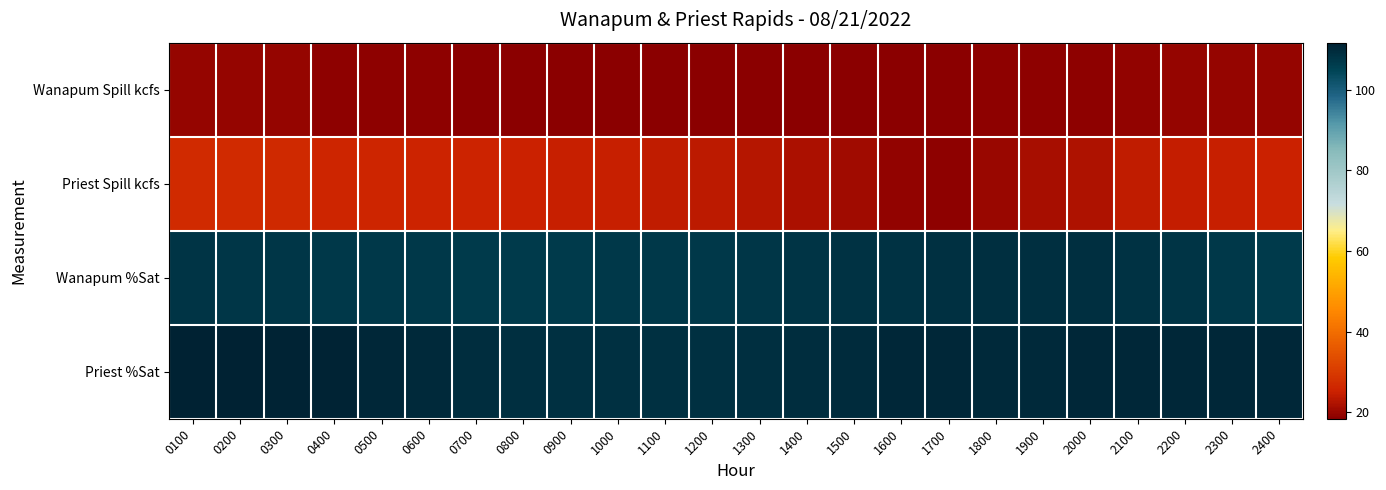

Reading left to right, transcribe all the data shown in this chart.

Wanapum Spill kcfs: 0100=19.7	0200=19.7	0300=19.6	0400=19.1	0500=19.0	0600=18.8	0700=18.6	0800=18.5	0900=18.6	1000=18.6	1100=18.6	1200=18.7	1300=18.7	1400=18.7	1500=18.5	1600=18.4	1700=18.6	1800=18.9	1900=19.1	2000=19.1	2100=19.4	2200=19.7	2300=19.7	2400=19.8
Priest Spill kcfs: 0100=26.9	0200=27.0	0300=26.7	0400=26.0	0500=25.8	0600=25.4	0700=25.4	0800=25.1	0900=24.7	1000=24.6	1100=24.1	1200=23.8	1300=23.0	1400=22.0	1500=20.8	1600=19.2	1700=19.0	1800=19.9	1900=21.4	2000=22.4	2100=23.9	2200=24.5	2300=24.8	2400=25.0
Wanapum %Sat: 0100=108.0	0200=107.6	0300=107.5	0400=107.1	0500=107.0	0600=107.0	0700=106.7	0800=106.6	0900=106.9	1000=107.1	1100=107.1	1200=107.2	1300=107.4	1400=107.8	1500=108.1	1600=108.4	1700=108.6	1800=108.9	1900=109.0	2000=109.1	2100=108.4	2200=107.7	2300=107.1	2400=106.9
Priest %Sat: 0100=111.7	0200=111.4	0300=111.2	0400=111.0	0500=110.6	0600=110.1	0700=109.5	0800=109.0	0900=108.6	1000=108.6	1100=108.6	1200=108.6	1300=109.0	1400=109.4	1500=109.7	1600=110.4	1700=110.4	1800=110.1	1900=110.2	2000=110.3	2100=110.5	2200=110.5	2300=110.5	2400=110.4